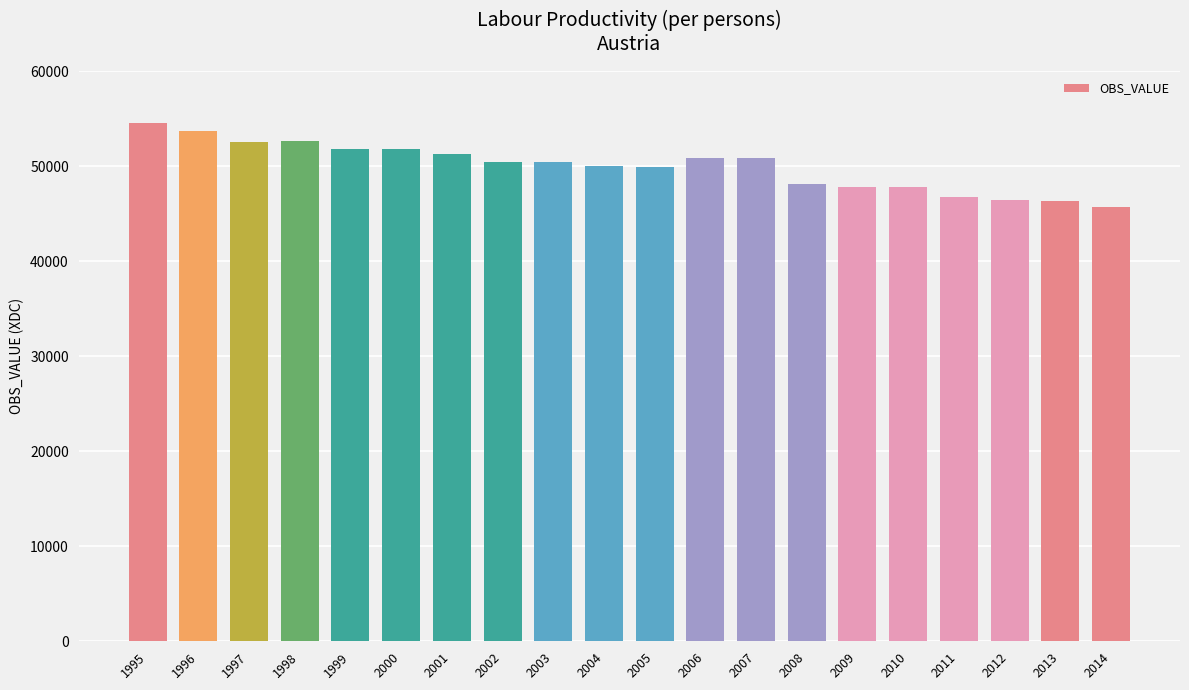

What is the sum of all values?

999826.7